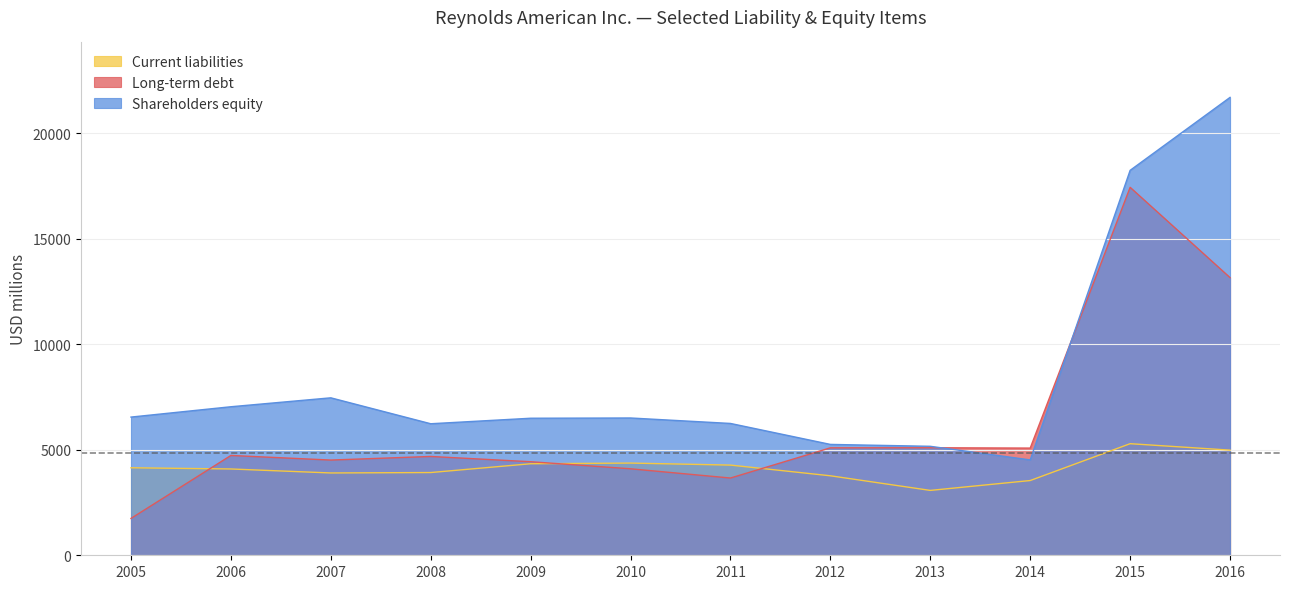

Rank the series by their maximum value, from highest to lowest.

Shareholders equity, Long-term debt, Current liabilities